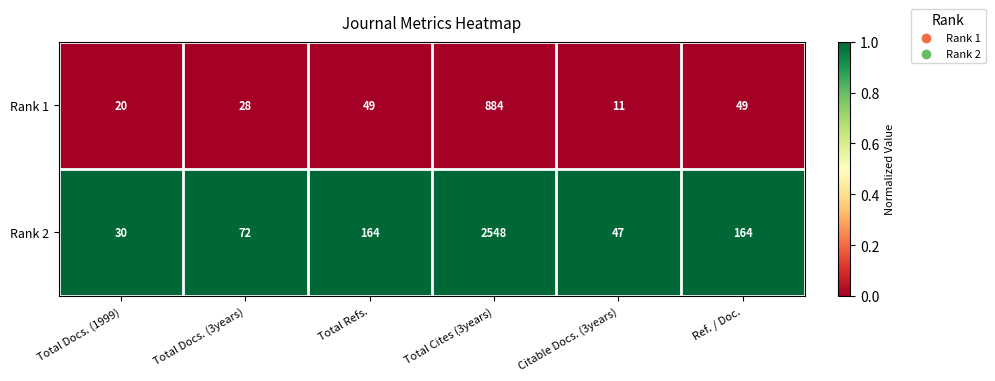

Which series has the largest total across all categories?

Rank 2